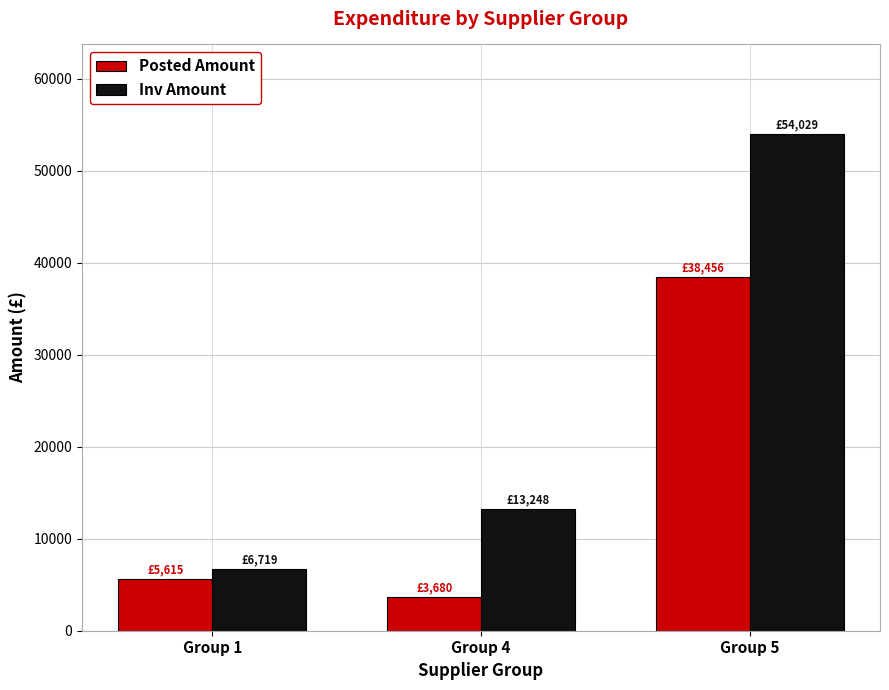

At how many categories does at least one series exceed 5693?

3